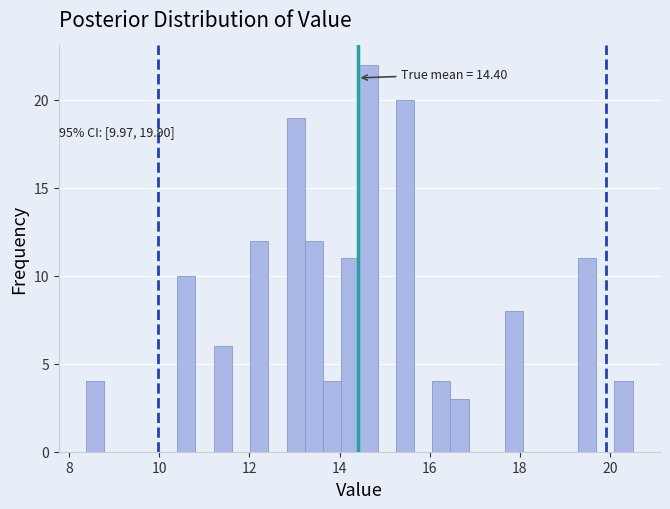

Read against the x-axis, roughly where is the centre of the tallest bar?

14.6